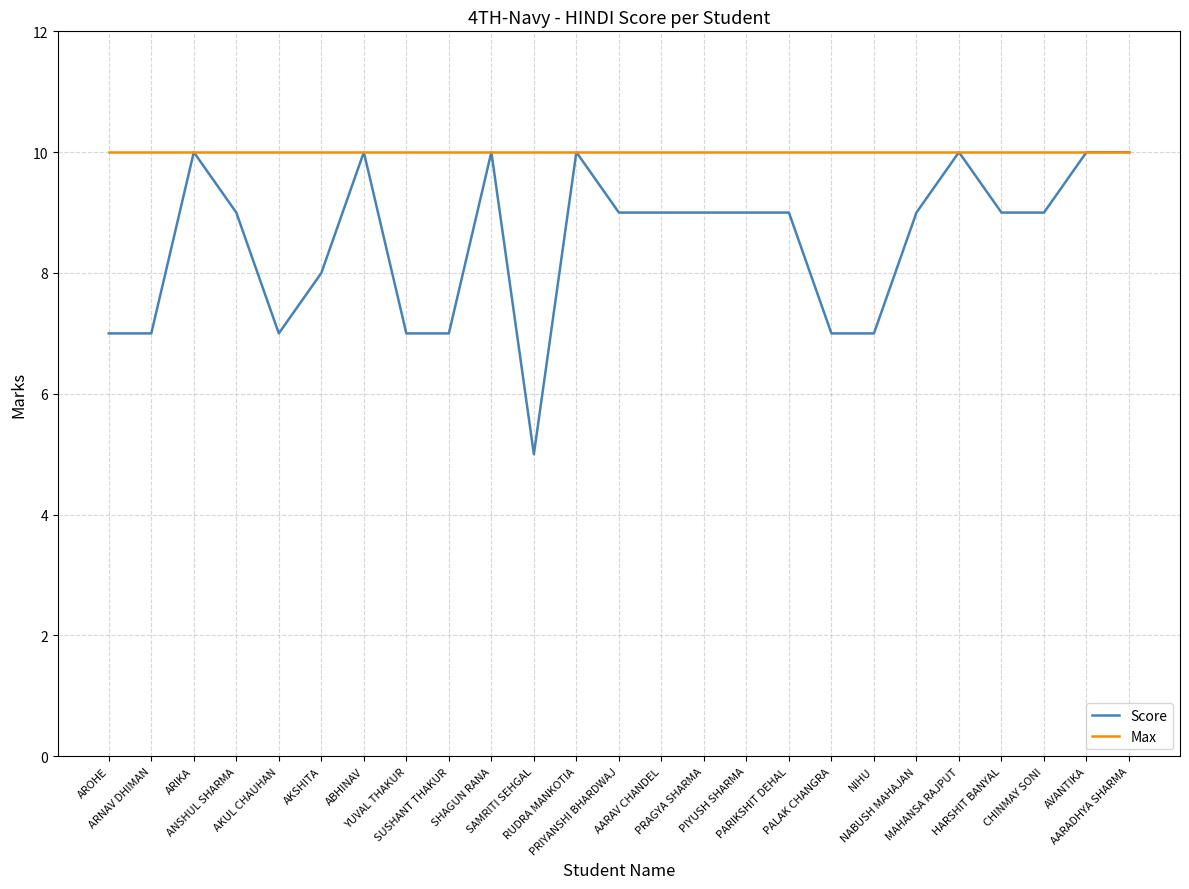

Which series has the widest spread of values?

Score